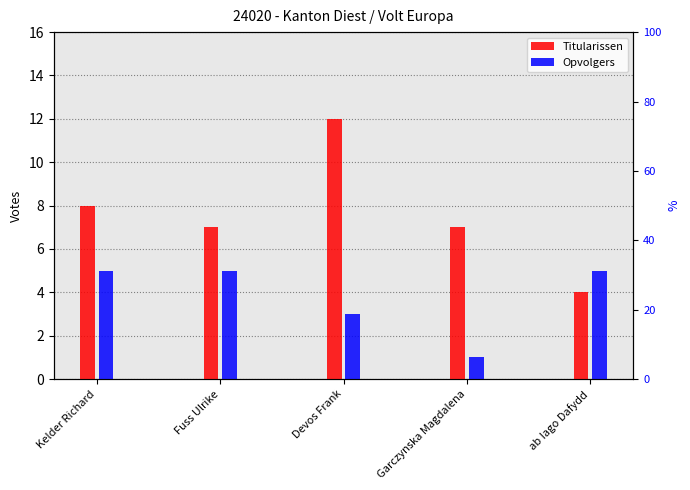

Which series has the largest range (max minus min)?

Titularissen